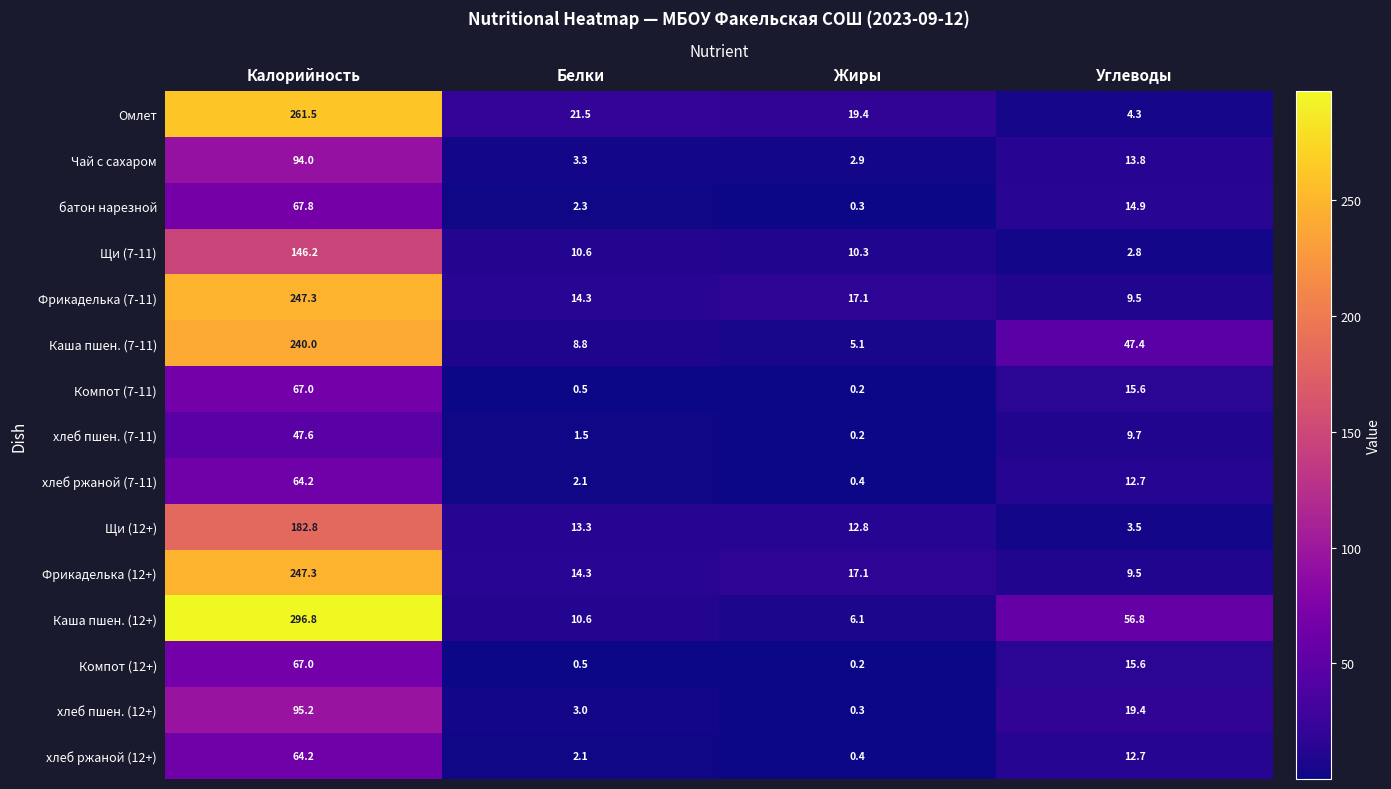

Where does the хлеб пшен. (12+) series first go above 19?

Калорийность